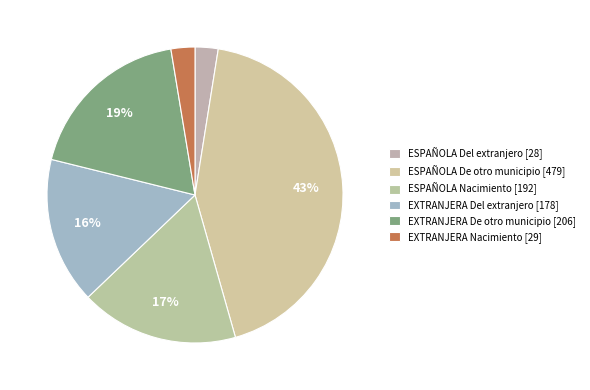

What percentage is the ESPAÑOLA Del extranjero slice, to the nearest percent?

3%